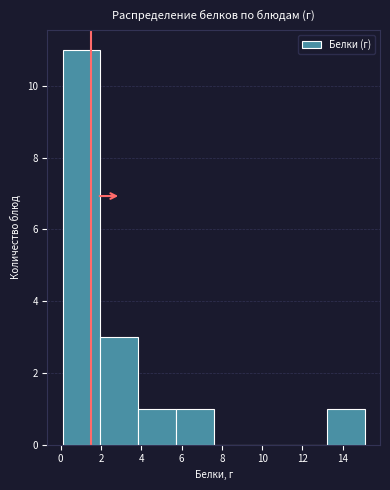

Reading left to right, list every bar in this chart as the range it spans on the x-axis followed by its height. Neither the bar edges nor the heights are printed on the chart, so give them approximately, as read against the axes.

0.2 to 2.0: 11
2.0 to 3.8: 3
3.8 to 5.8: 1
5.8 to 7.6: 1
7.6 to 9.4: 0
9.4 to 11.4: 0
11.4 to 13.2: 0
13.2 to 15.2: 1